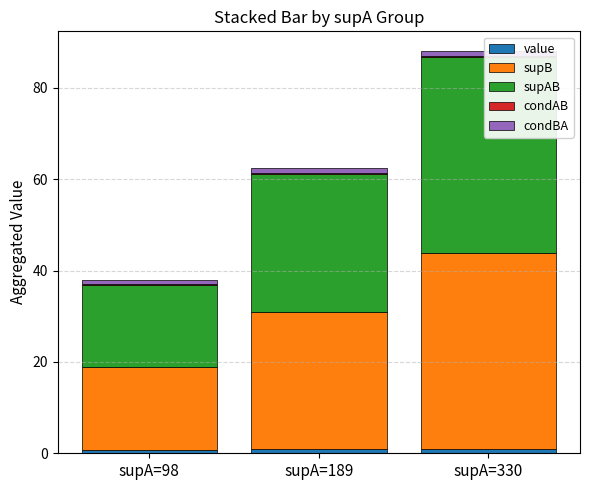

Is the value of supB at supA=330 greater than the value of condAB at supA=189?

Yes